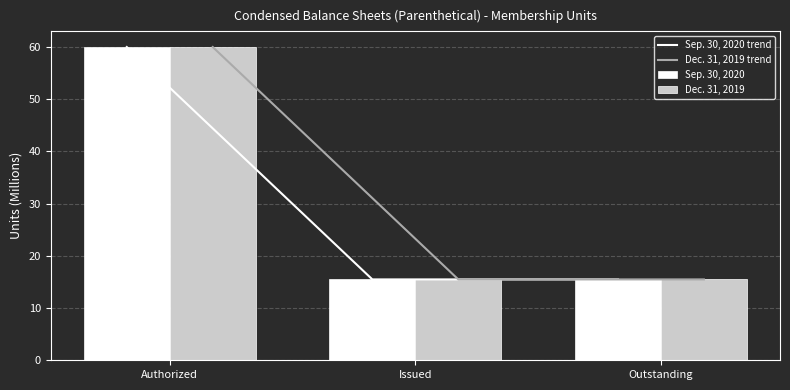

What are all the series names shown in the legend?

Sep. 30, 2020 trend, Dec. 31, 2019 trend, Sep. 30, 2020, Dec. 31, 2019